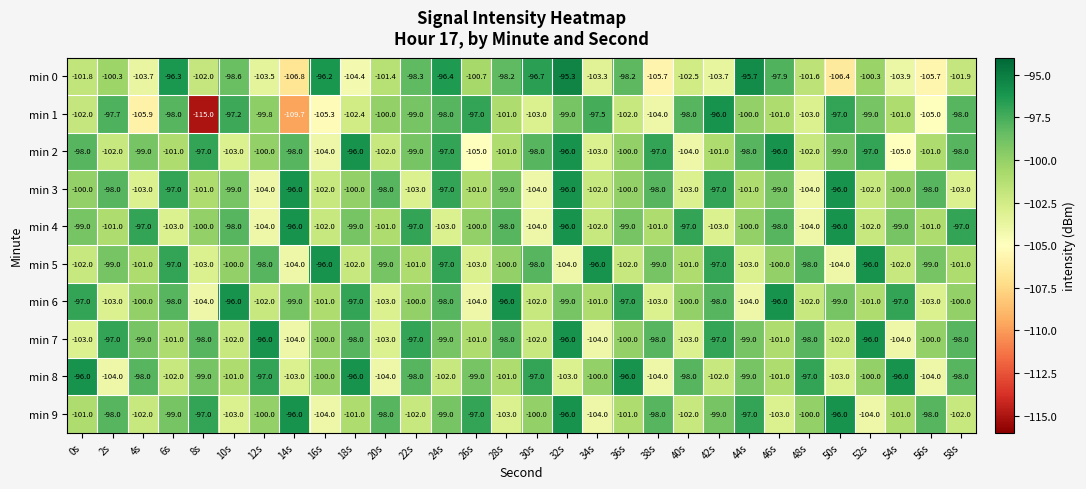

How many distinct data groups are displayed?

10